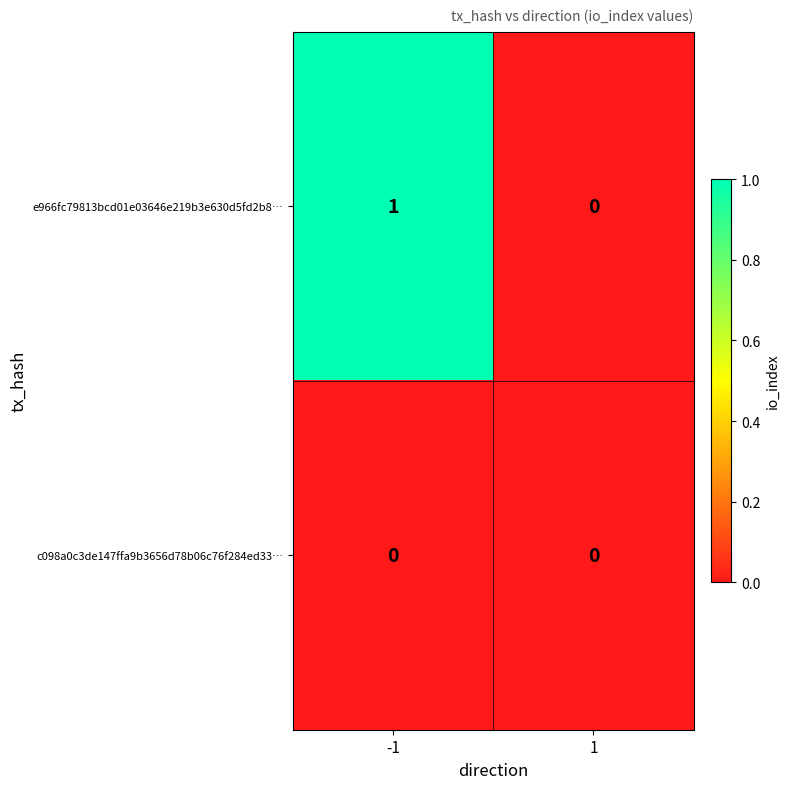

Rank the series by their maximum value, from highest to lowest.

e966fc79813bcd01e03646e219b3e630d5fd2b8…, c098a0c3de147ffa9b3656d78b06c76f284ed33…